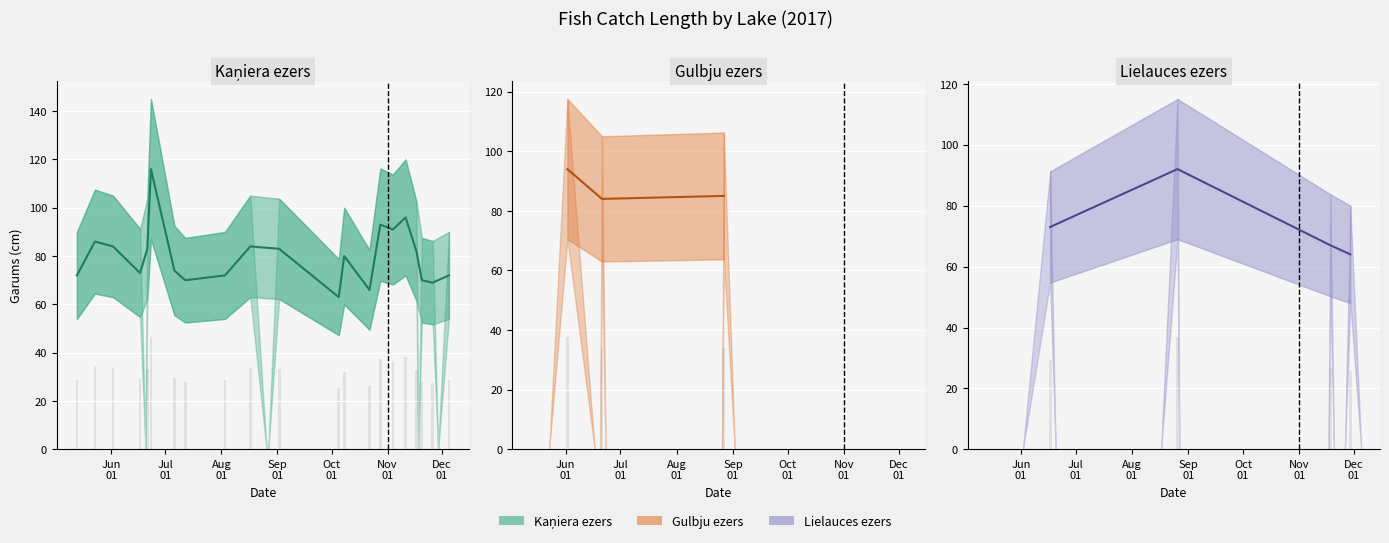

Rank the series by their maximum value, from lowest to highest.

Lielauces ezers, Gulbju ezers, Kaņiera ezers